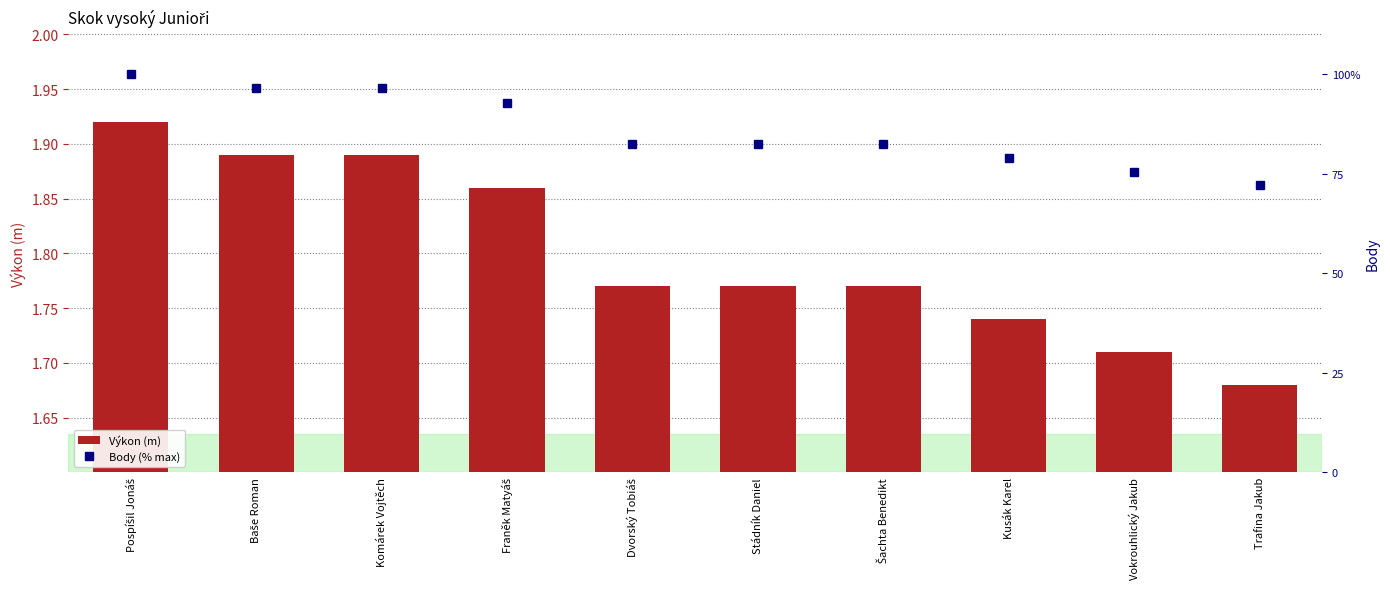

At which category is the sum across all series the highest?

Pospíšil Jonáš